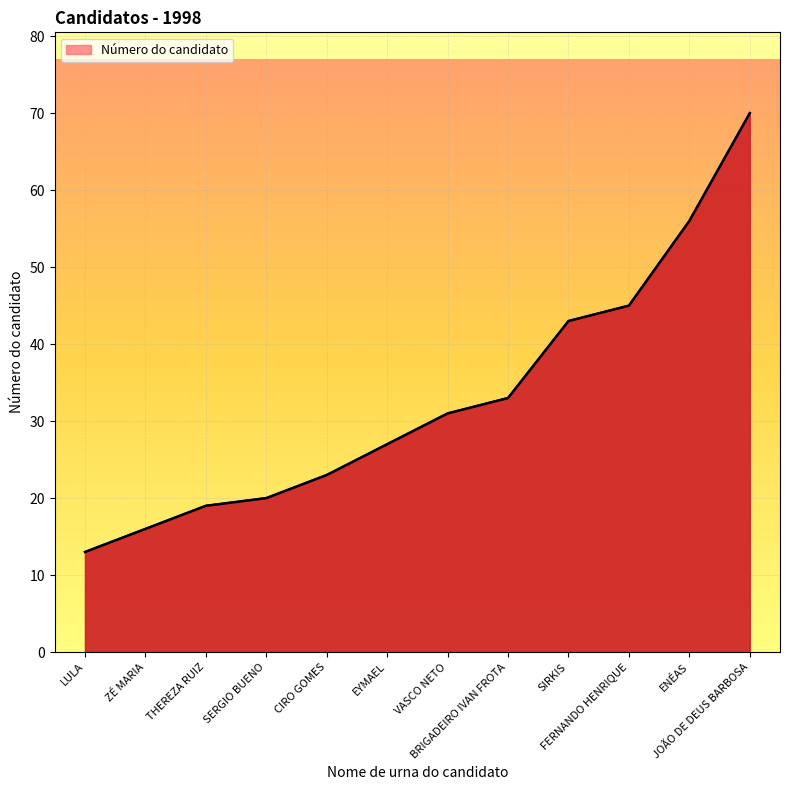

Reading right to left, extract all data points from this chart.

70	56	45	43	33	31	27	23	20	19	16	13